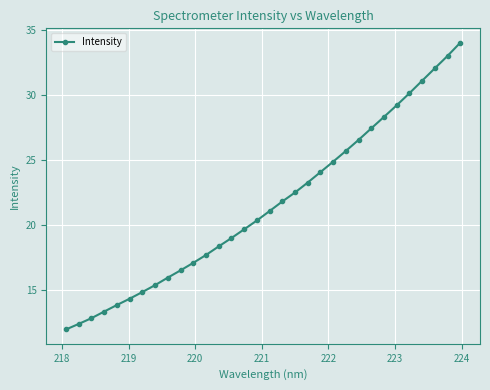

What is the greatest value displayed?

34.0